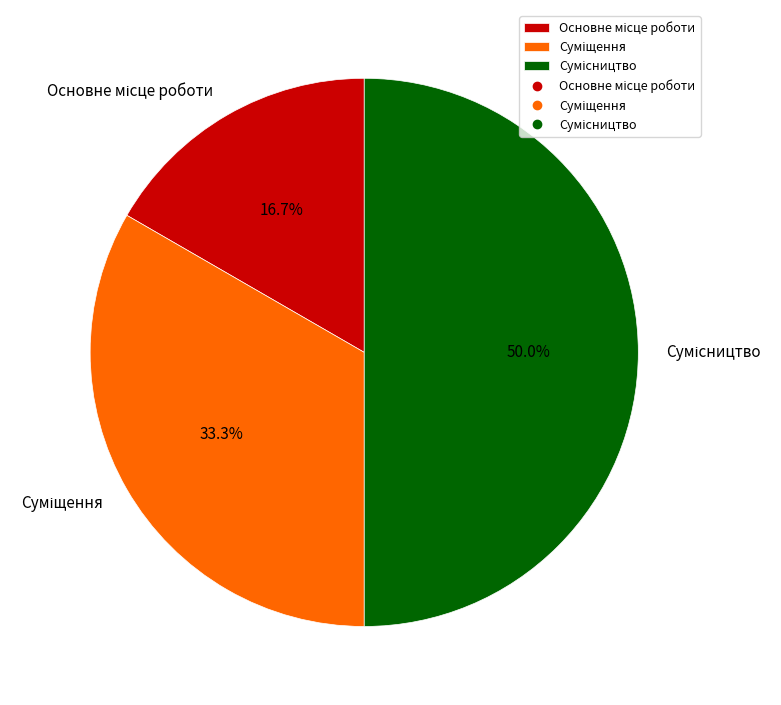

True or false: Основне місце роботи accounts for 17% of the total.

True